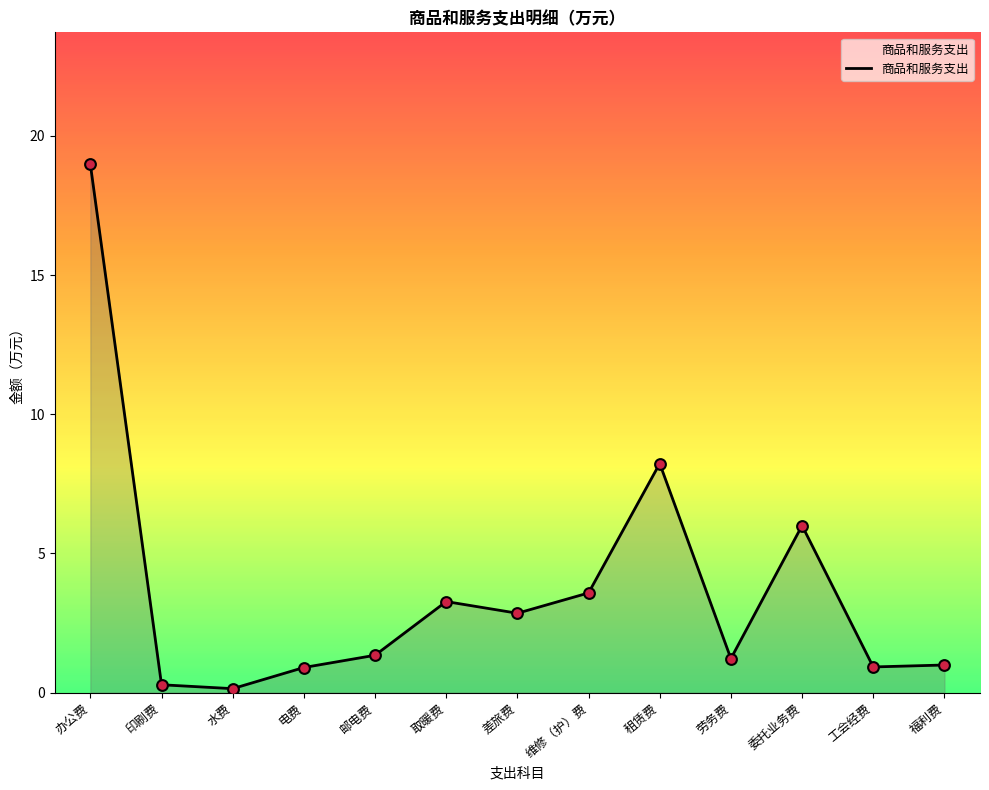

What is the change in value from 劳务费 to 工会经费?

-0.3